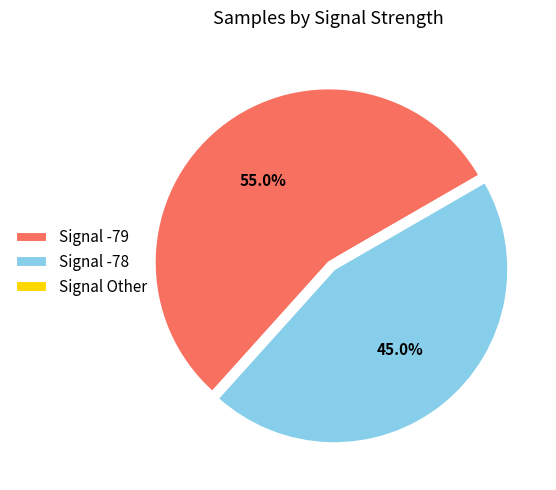

What percentage is NOT represented by Signal -79?

45.0%